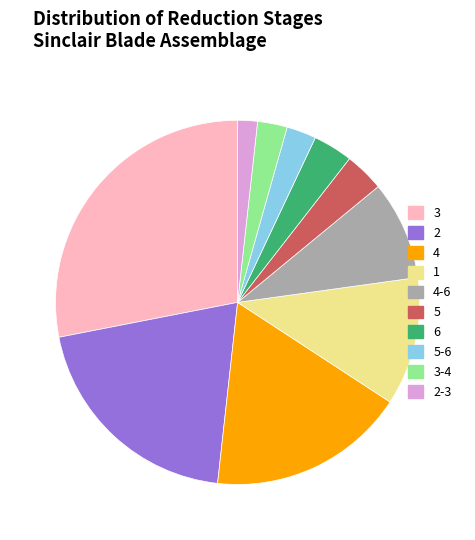

Which has a higher value, 2-3 or 4?

4